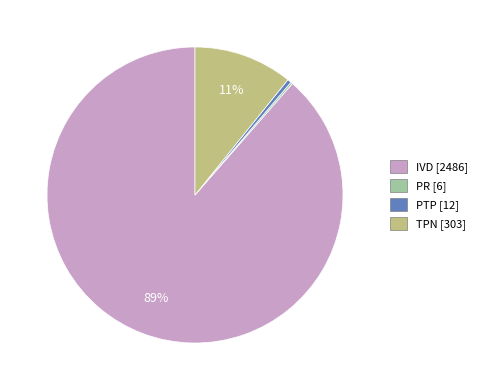

Combined, do TPN [303] and IVD [2486] account for over 50%?

Yes